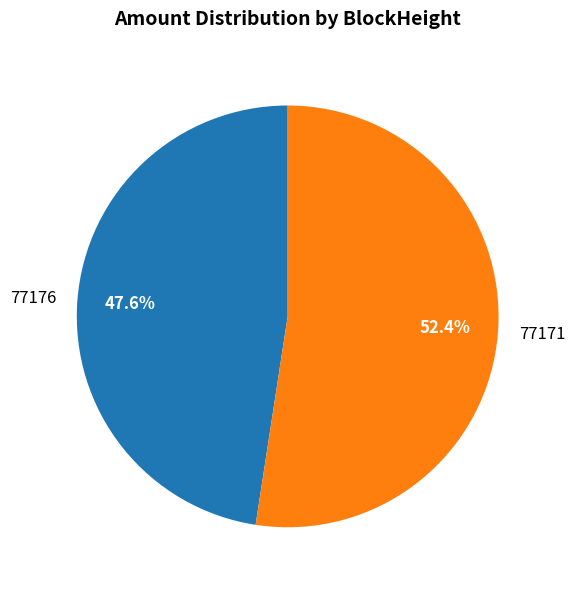

Is 77171 the majority of the pie?

Yes